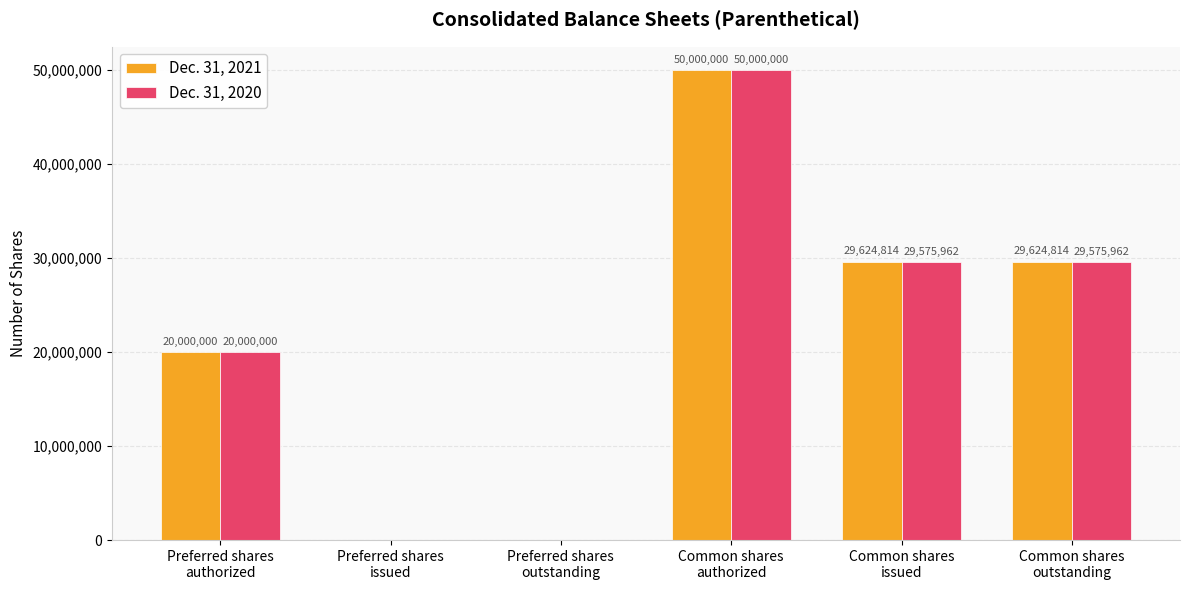

What is the maximum value for Dec. 31, 2021?

50000000